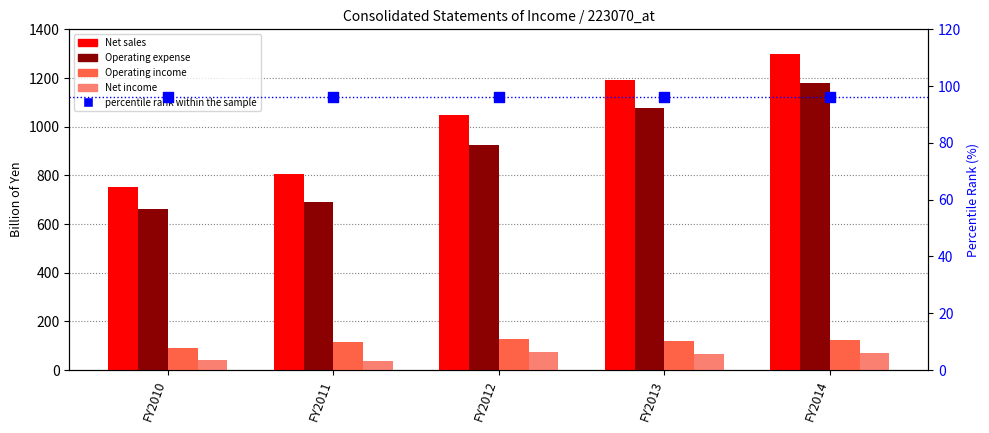

What are all the series names shown in the legend?

Net sales, Operating expense, Operating income, Net income, percentile rank within the sample